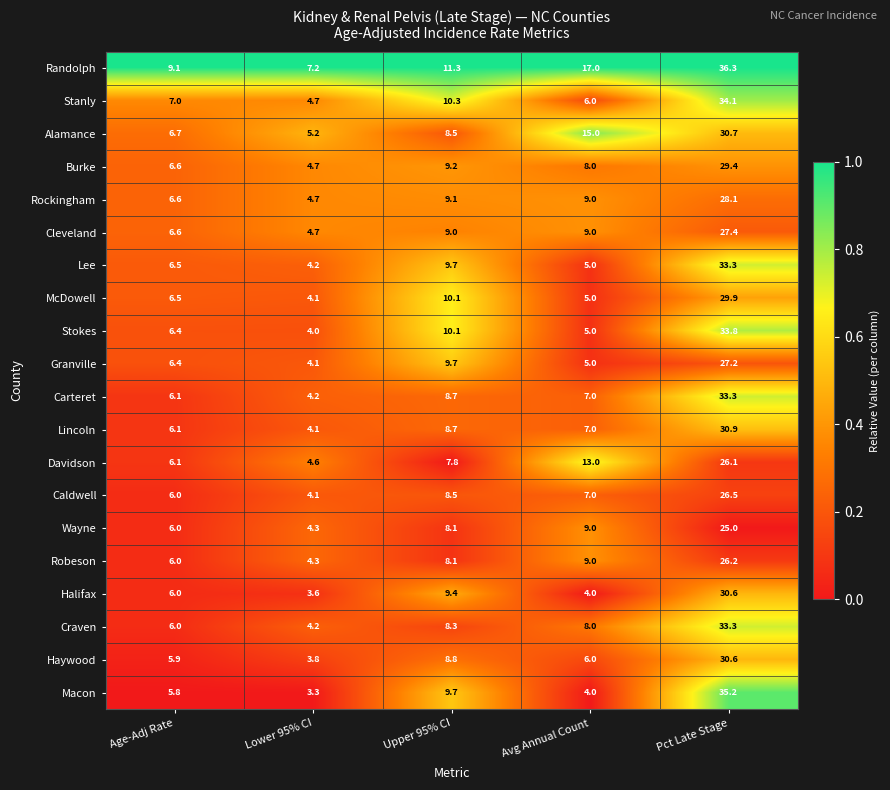

At which category is the sum across all series the highest?

Pct Late Stage